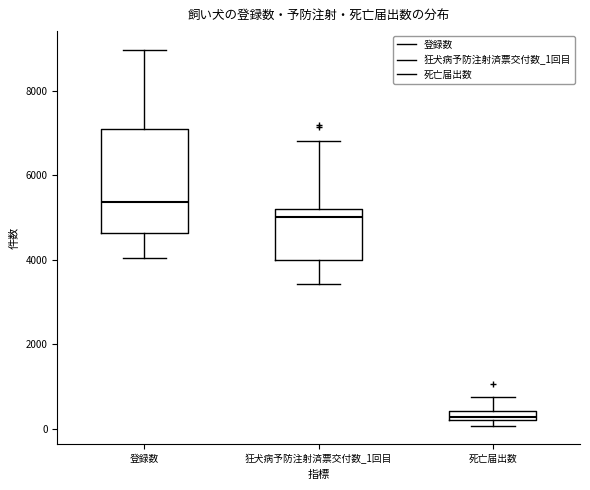

Comparing the boxes themselves (not the whiskers), which one is the tallest?

登録数